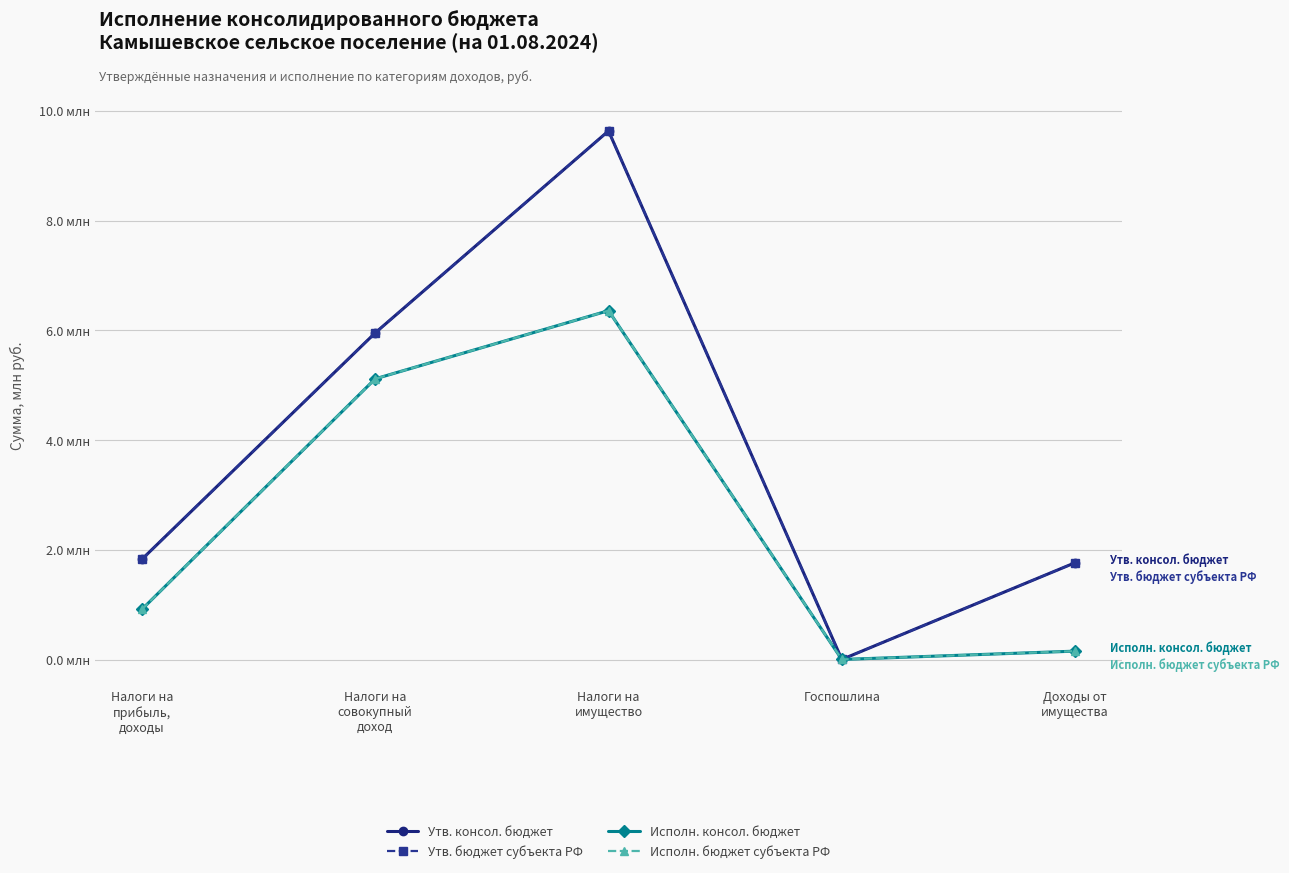

Is this an area chart (filled region under the line)?

No